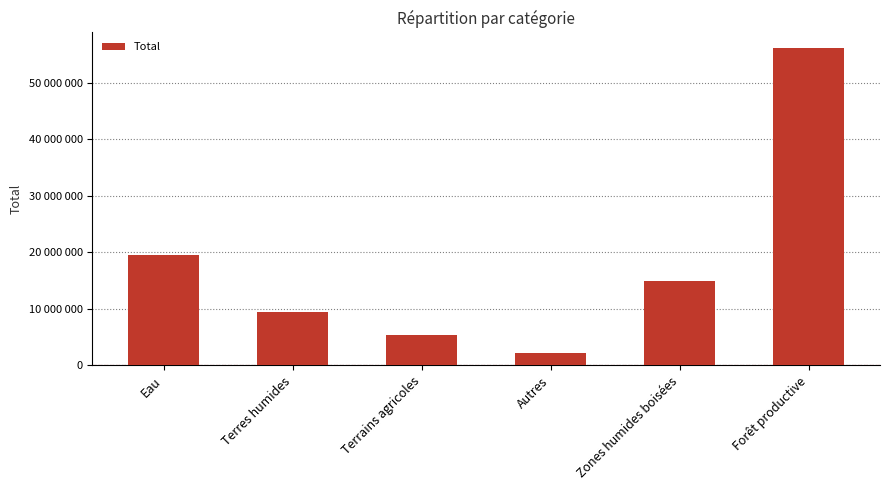

What position from the right is Forêt productive?

1